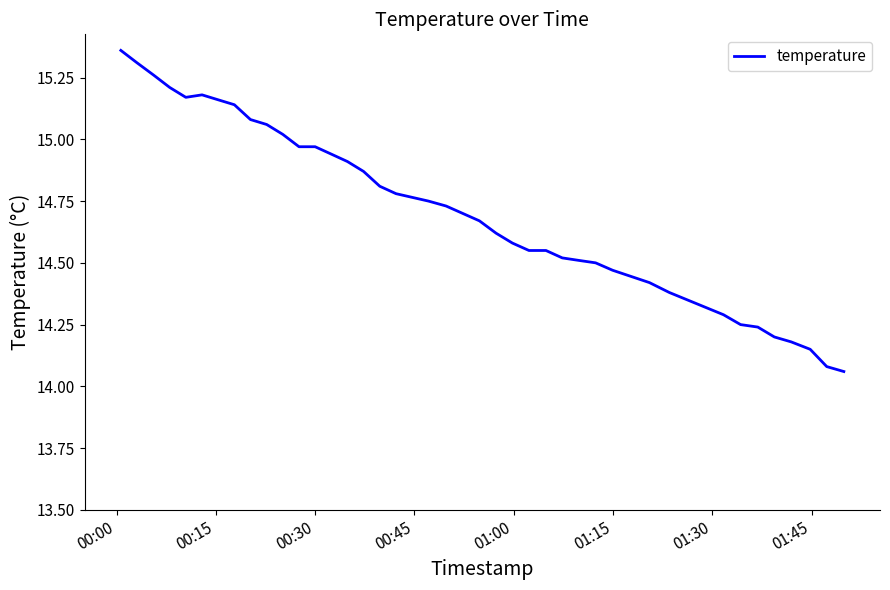

What is the difference between the maximum and minimum values?

1.3